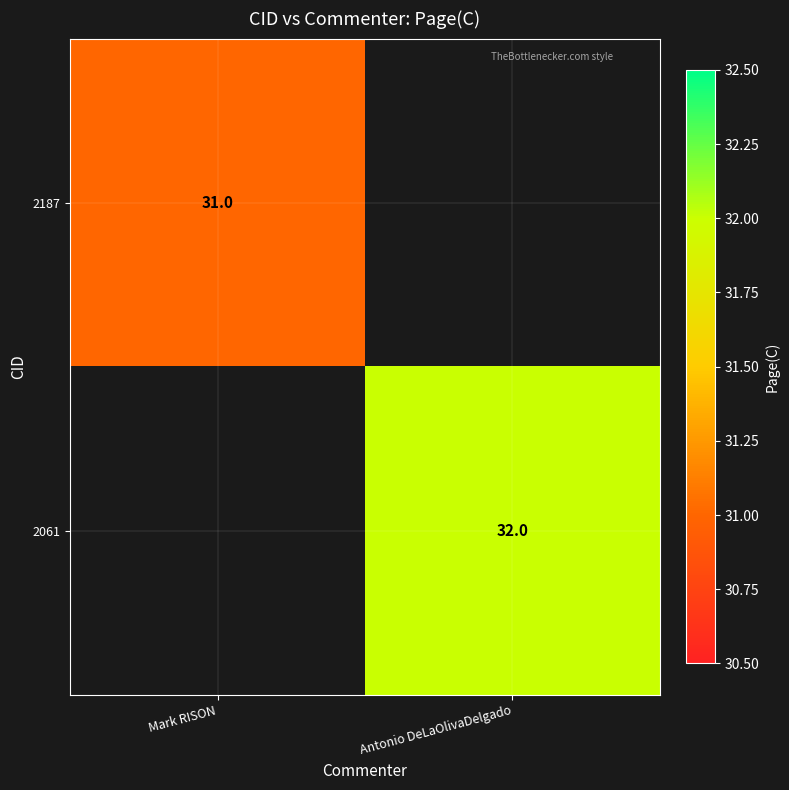

Between Mark RISON and Antonio DeLaOlivaDelgado, which is larger?

Antonio DeLaOlivaDelgado